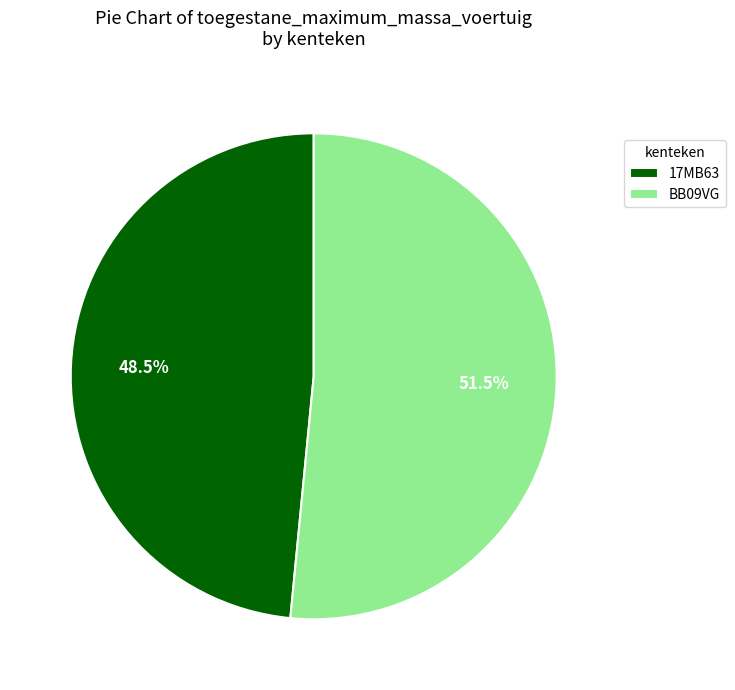

Which slice is the largest?

BB09VG